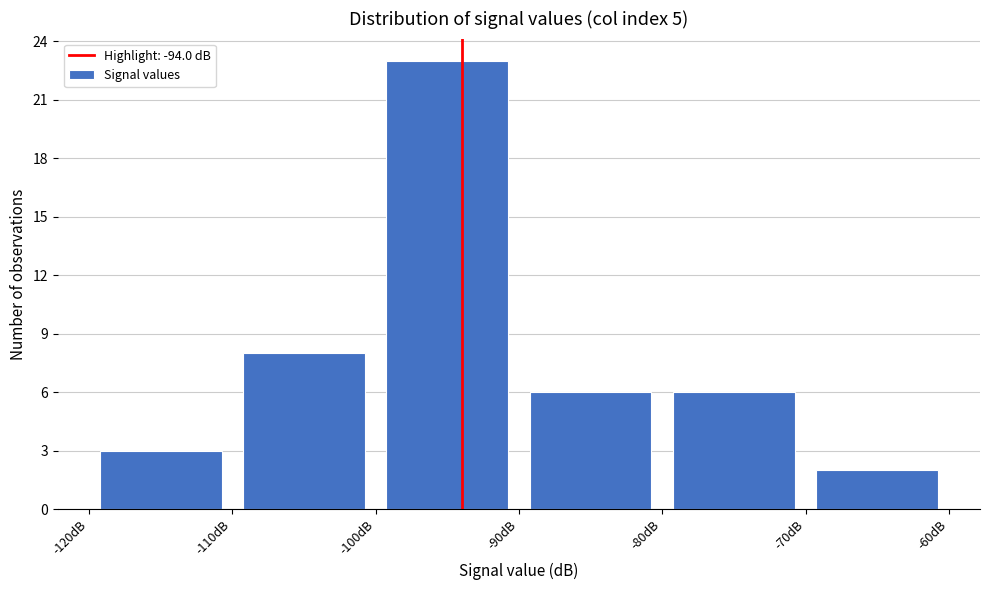

What is the height of the bar covering -70 to -60 on the x-axis? The values are not printed on the chart, so give them approximately, as read against the axis.

2